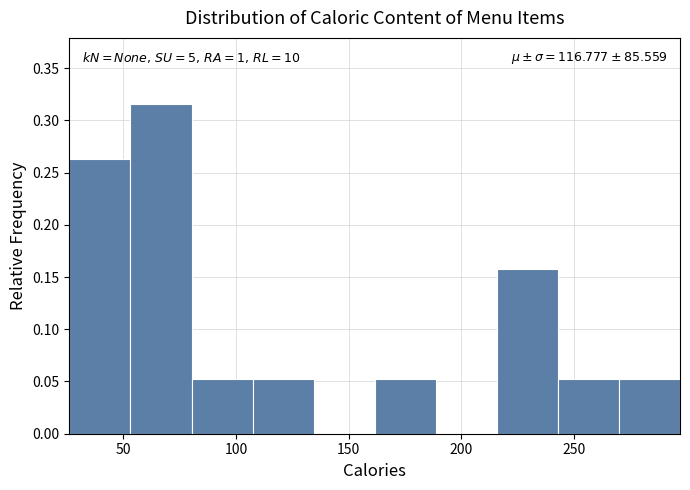

Over which range of the x-axis is the bar tallest?

55 to 80